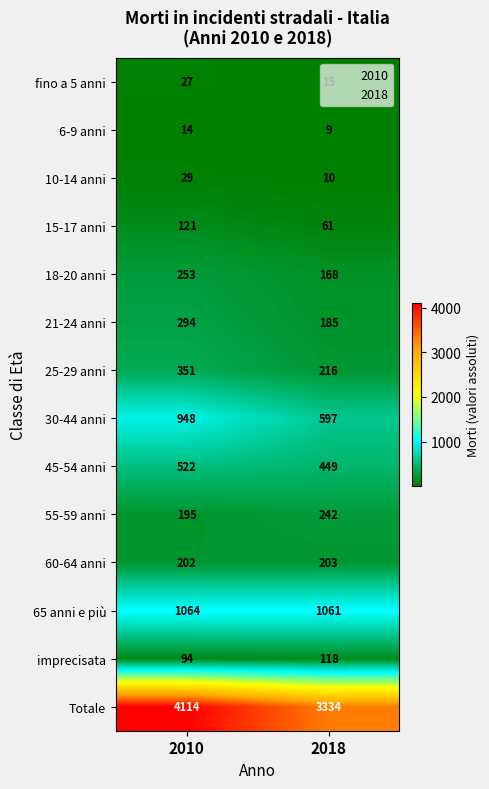

Which series has the largest range (max minus min)?

Totale